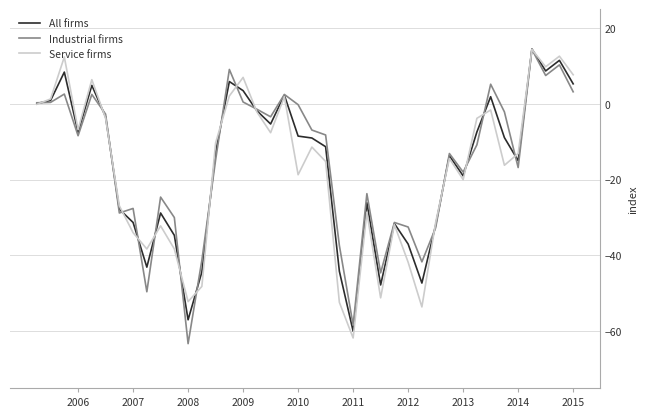

What is the sum of all All firms values?

-648.8